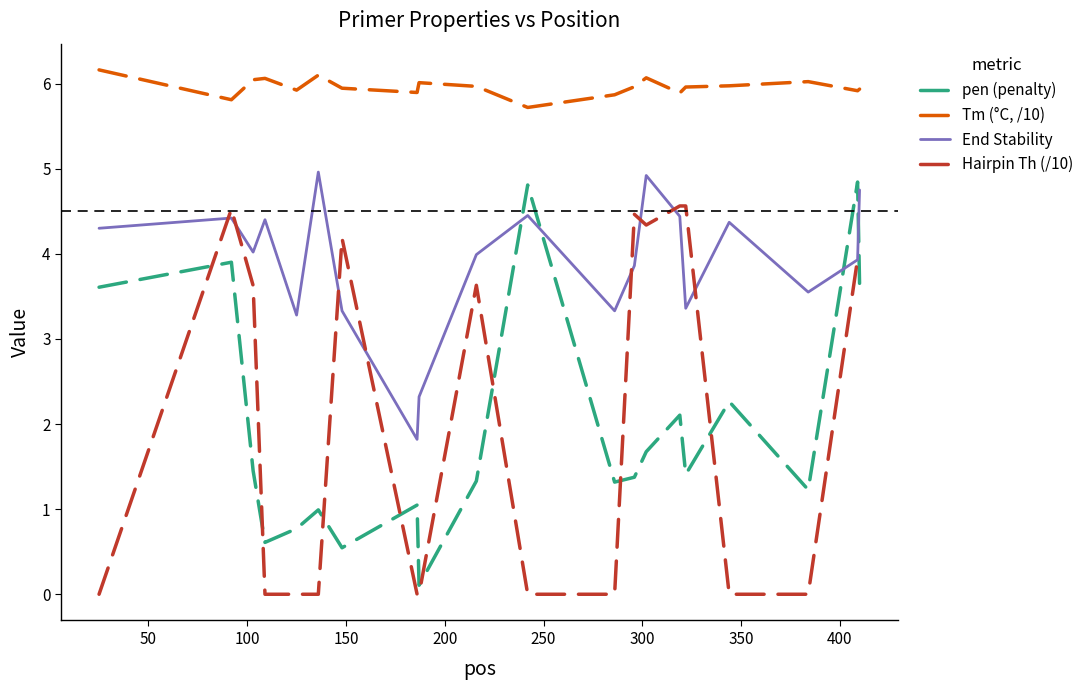

True or false: pen (penalty) and Tm (°C, /10) intersect in this chart.

False